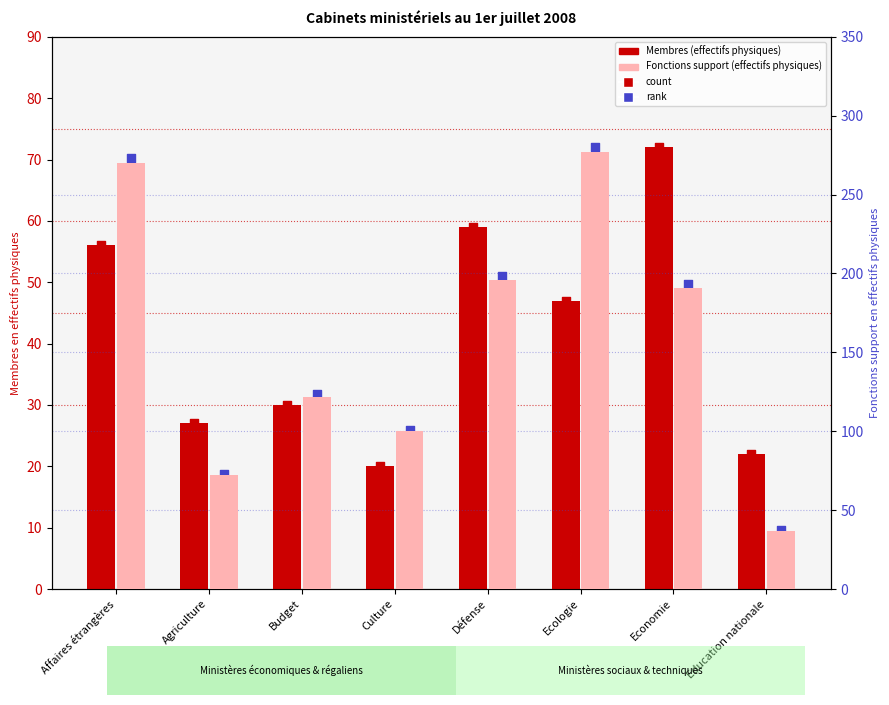

At how many categories does at least one series exceed 89?

6